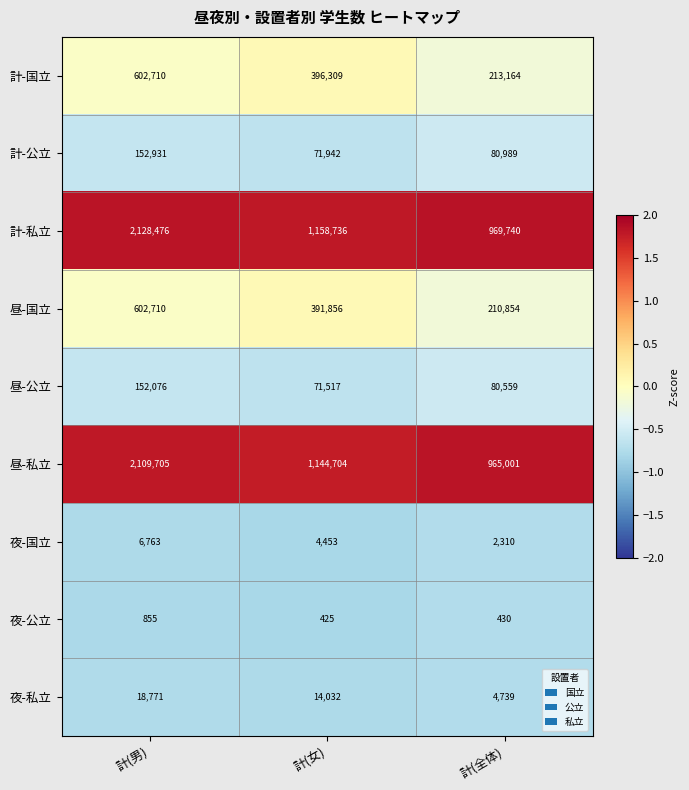

Between 計(男) and 計(全体), which series saw the biggest shift?

計-私立